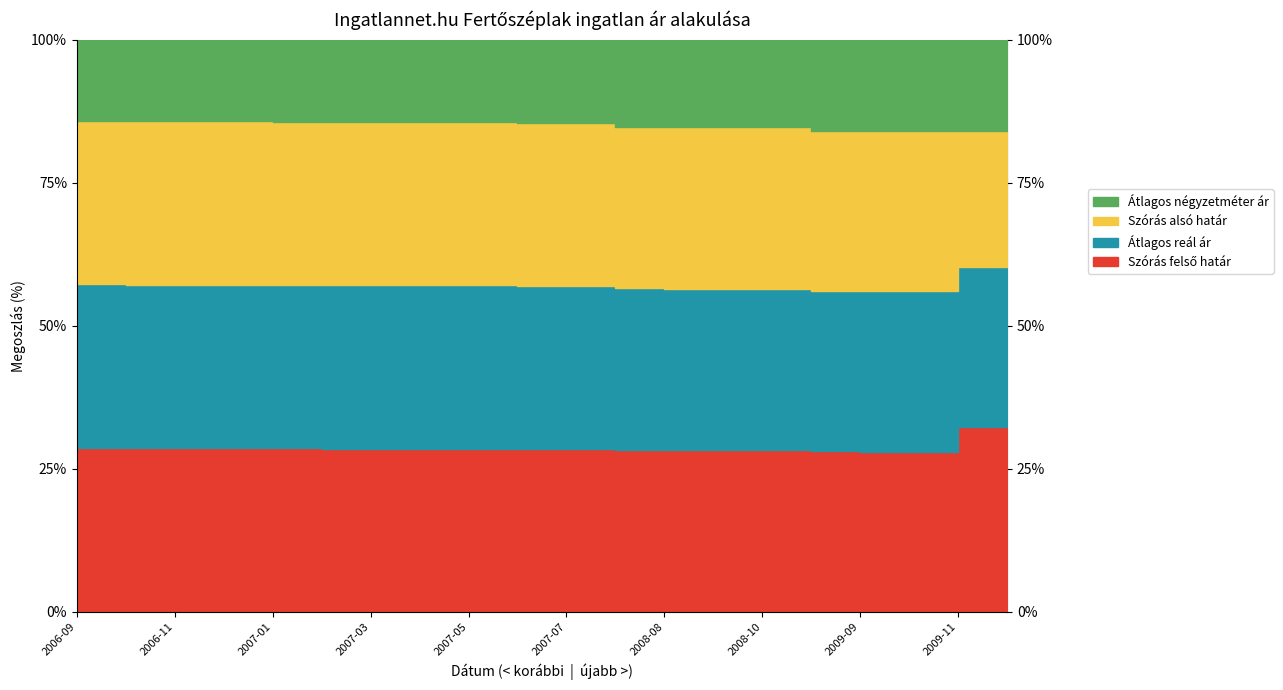

The value of Átlagos négyzetméter ár at 2008-09 is 114406. True or false?

True